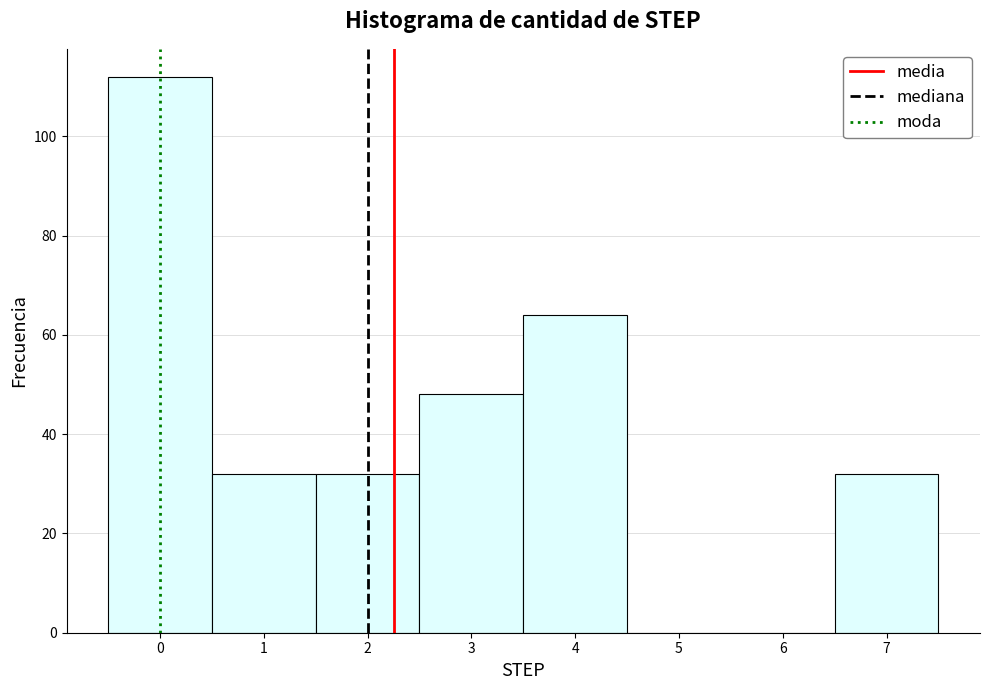

Which range on the x-axis has the tallest bar?

-0.5 to 0.5